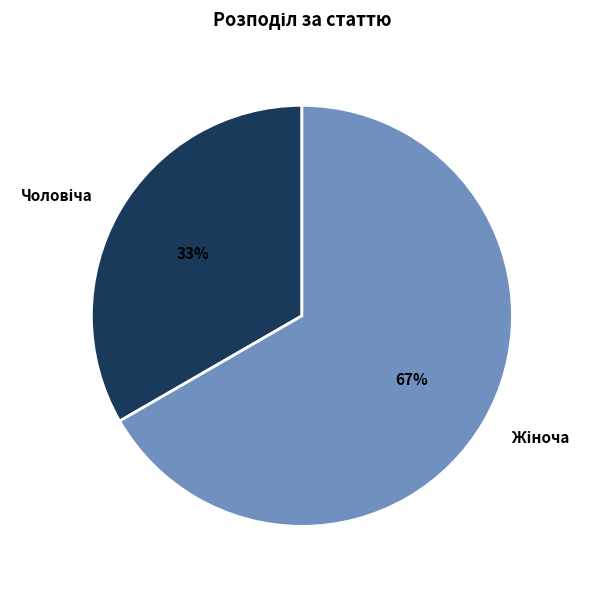

Is there a majority slice in this chart?

Yes